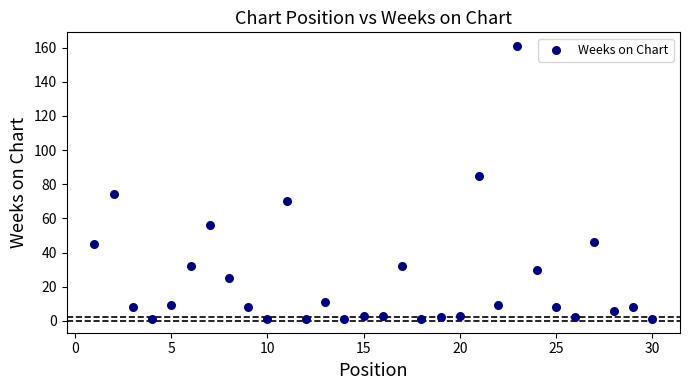

What is the range of X values (max minus min)?

29